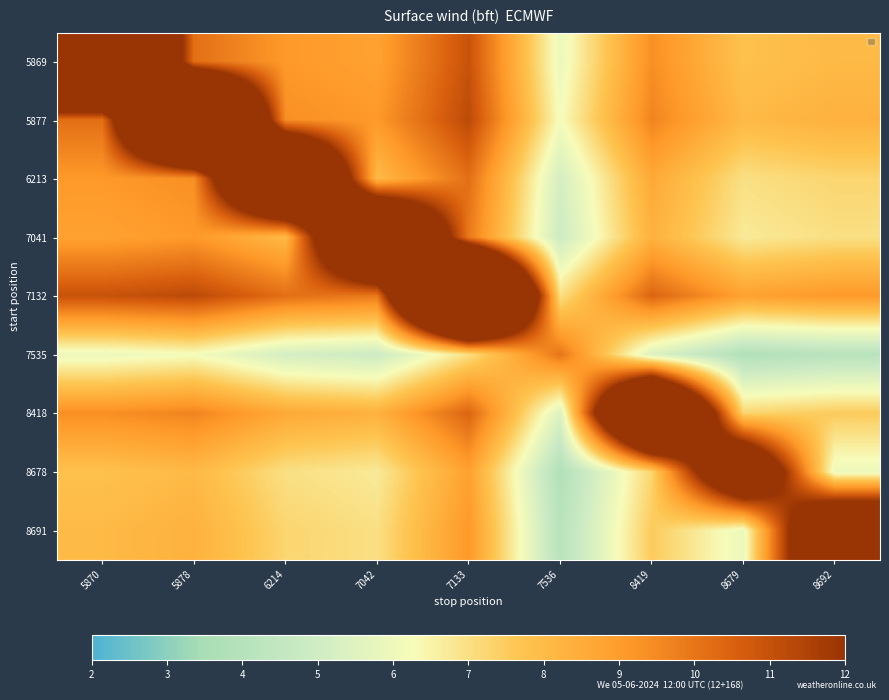

Reading left to right, what are all the values shown in this chart?

5869: 5870=25.0	5878=10.2	6214=9.1	7042=8.8	7133=10.9	7536=5.9	8419=9.4	8679=7.8	8692=8.1
5877: 5870=10.2	5878=26.0	6214=9.4	7042=9.1	7133=11.2	7536=6.2	8419=9.6	8679=8.1	8692=8.3
6213: 5870=9.1	5878=9.4	6214=22.0	7042=8.1	7133=10.2	7536=5.2	8419=8.6	8679=7.0	8692=7.3
7041: 5870=8.8	5878=9.1	6214=8.1	7042=21.0	7133=9.9	7536=4.9	8419=8.3	8679=6.7	8692=7.0
7132: 5870=10.9	5878=11.2	6214=10.2	7042=9.9	7133=29.0	7536=7.0	8419=10.4	8679=8.8	8692=9.1
7535: 5870=5.9	5878=6.2	6214=5.2	7042=4.9	7133=7.0	7536=10.0	8419=5.4	8679=3.8	8692=4.1
8418: 5870=9.4	5878=9.6	6214=8.6	7042=8.3	7133=10.4	7536=5.4	8419=23.0	8679=7.3	8692=7.5
8678: 5870=7.8	5878=8.1	6214=7.0	7042=6.7	7133=8.8	7536=3.8	8419=7.3	8679=17.0	8692=5.9
8691: 5870=8.1	5878=8.3	6214=7.3	7042=7.0	7133=9.1	7536=4.1	8419=7.5	8679=5.9	8692=18.0